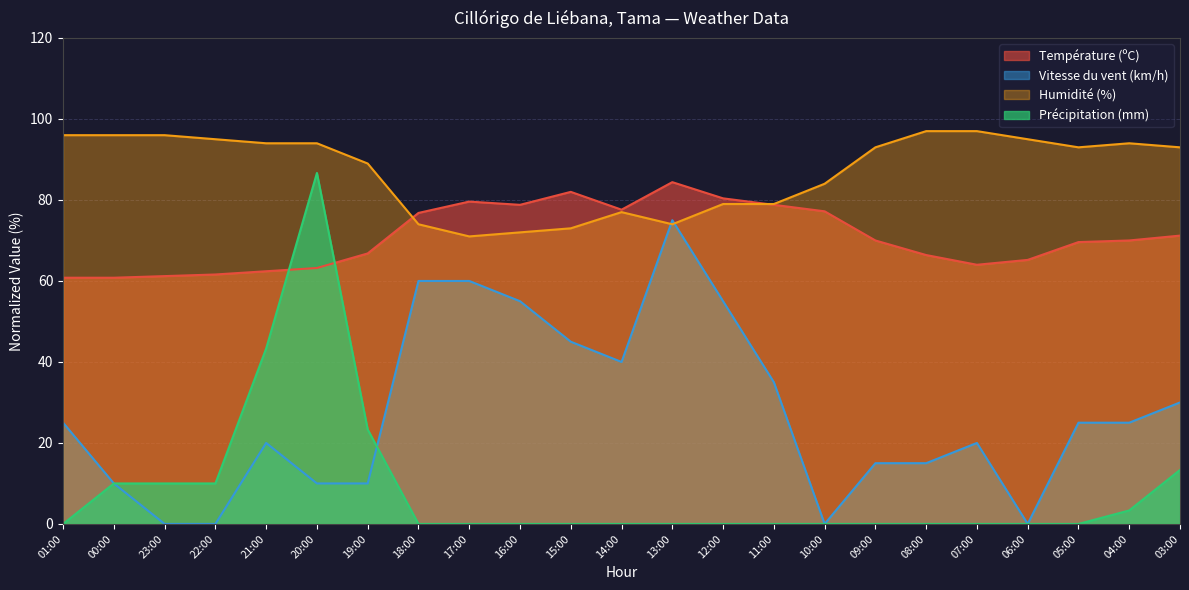

Is the value of Température (ºC) at 23:00 greater than the value of Précipitation (mm) at 03:00?

Yes